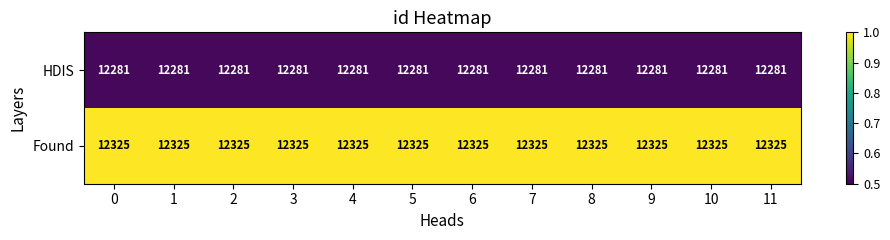

Is it true that HDIS equals 12281 at 0?

True